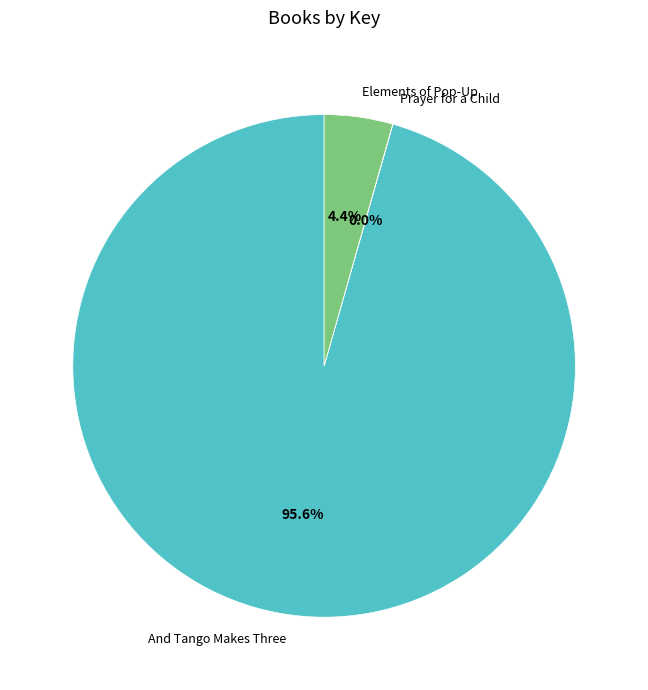

Is the sum of And Tango Makes Three and Elements of Pop-Up greater than half?

Yes